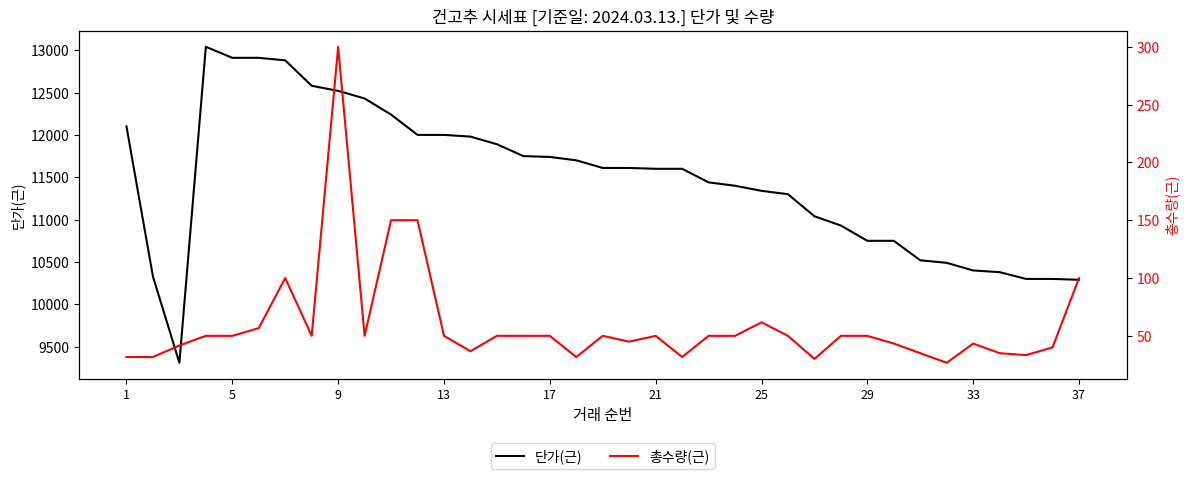

At how many categories does at least one series exceed 7715?

37